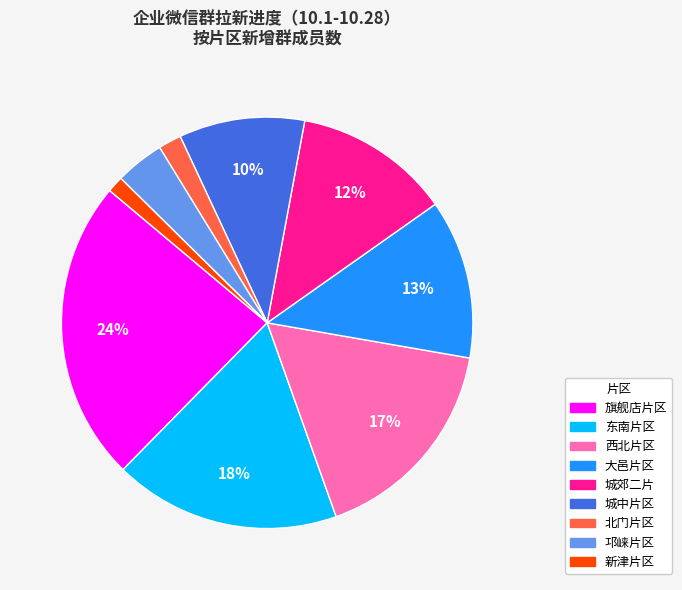

To the nearest percent, what is the combined percentage of 新津片区 and 城中片区?

11%